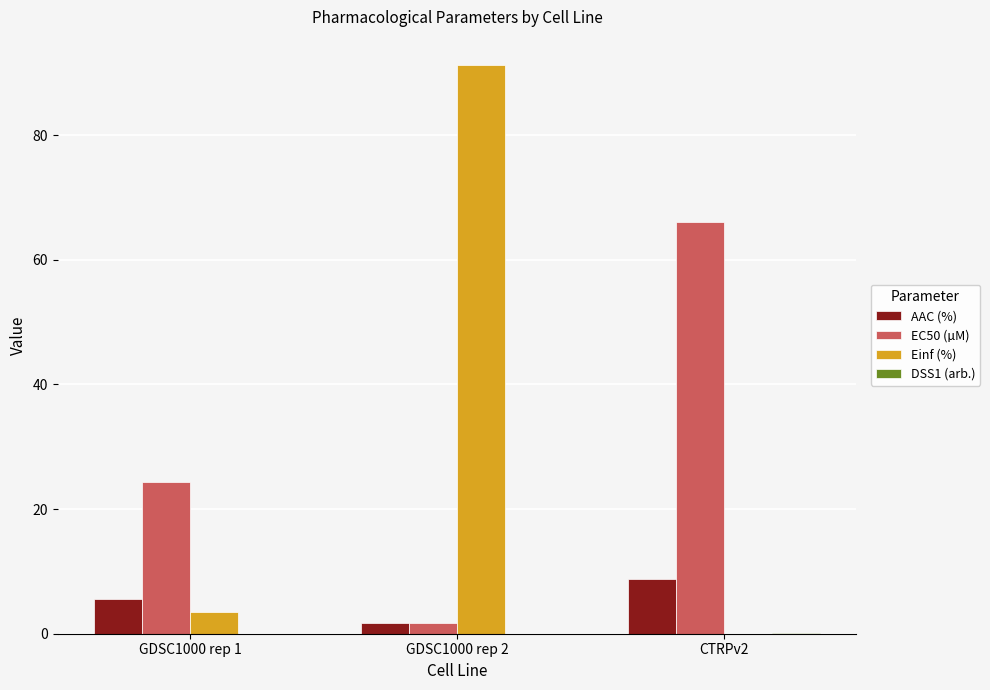

Is the value of AAC (%) at GDSC1000 rep 2 greater than the value of Einf (%) at GDSC1000 rep 2?

No